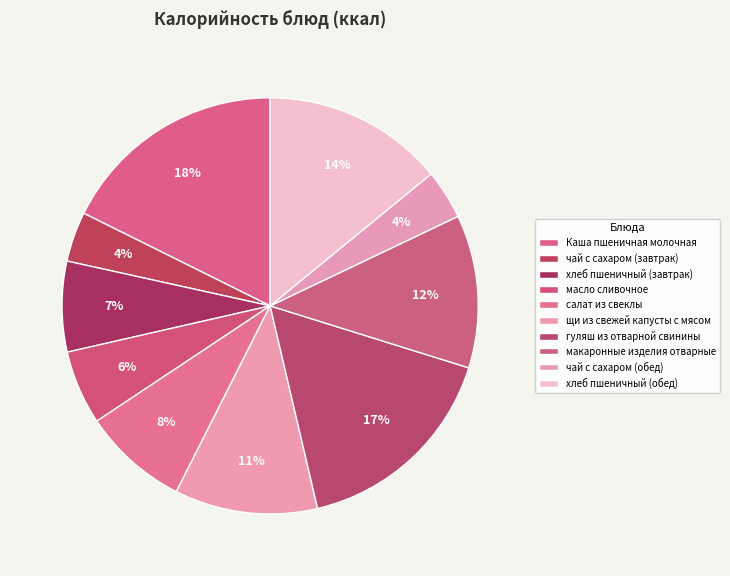

To the nearest percent, what is the difference between the largest and smallest slice percentages?

14%